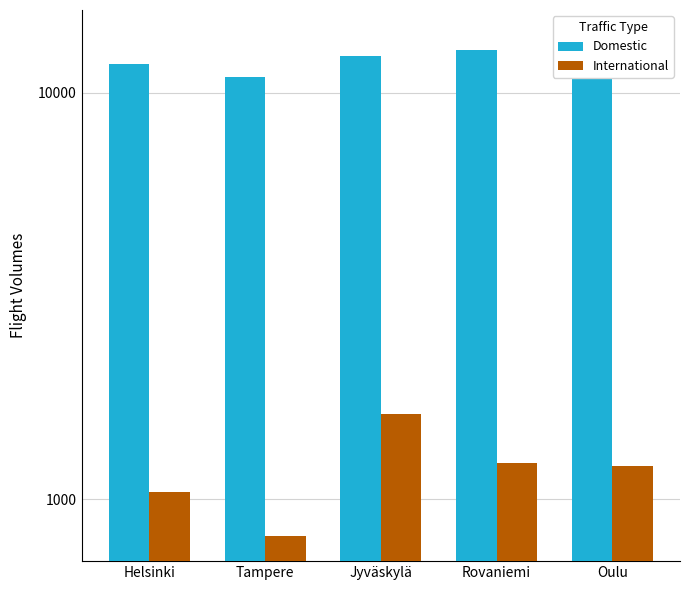

Which category has the highest value in the Domestic series?

Oulu